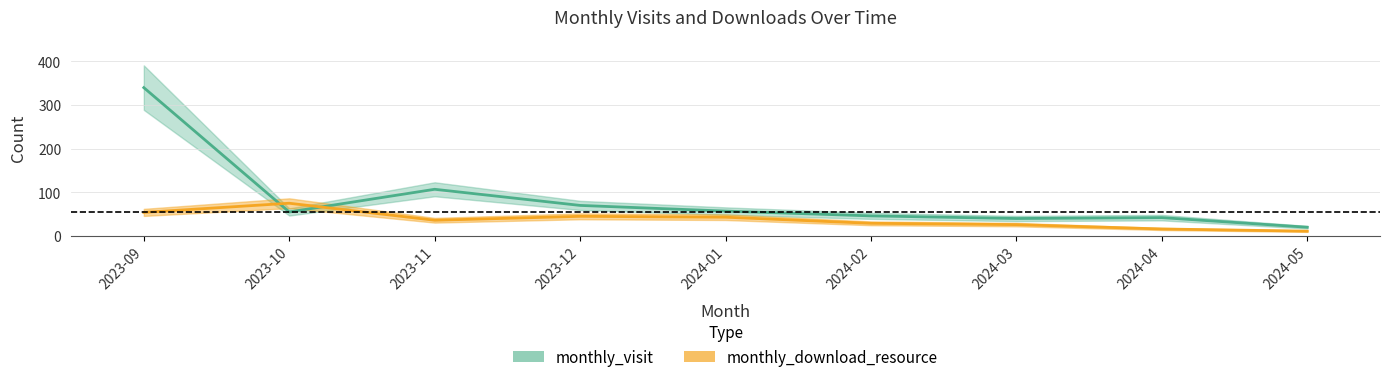

What is the sum of the monthly_visit values at 2023-12 and 2024-01?

127